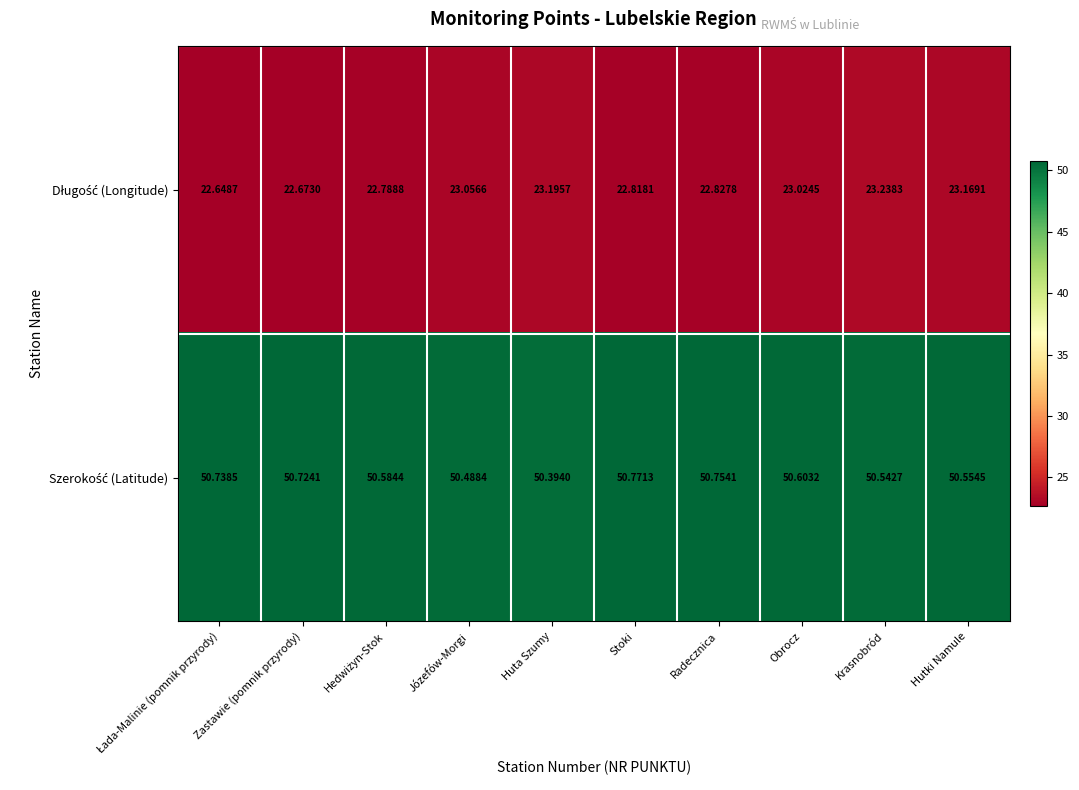

At which category does the chart reach its peak across all series?

Stoki